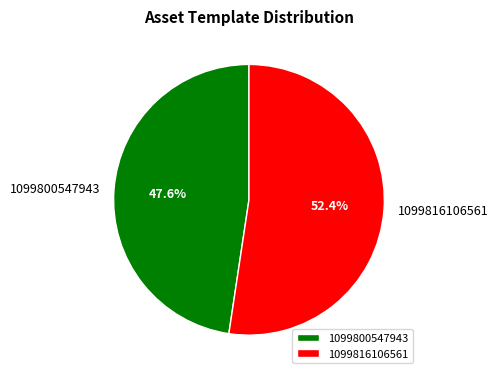

Which has a higher value, 1099800547943 or 1099816106561?

1099816106561